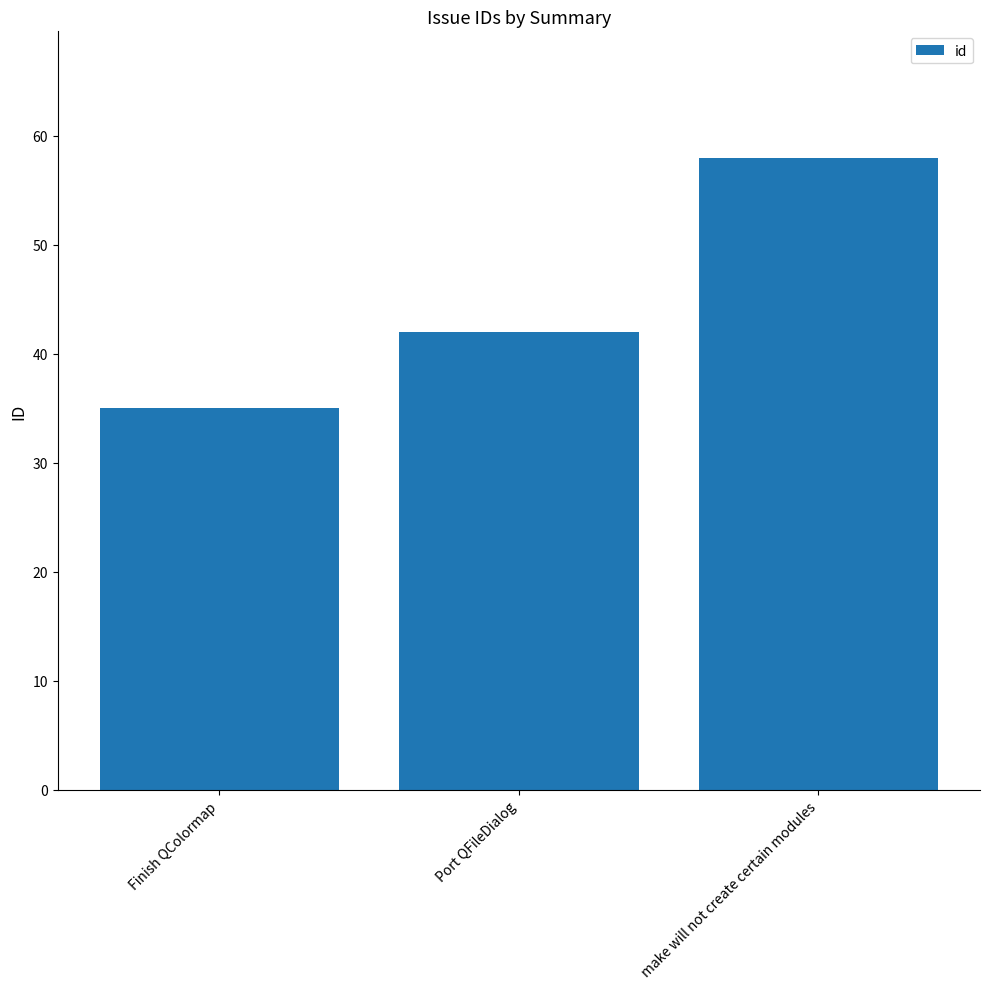

Are the bars horizontal?

No